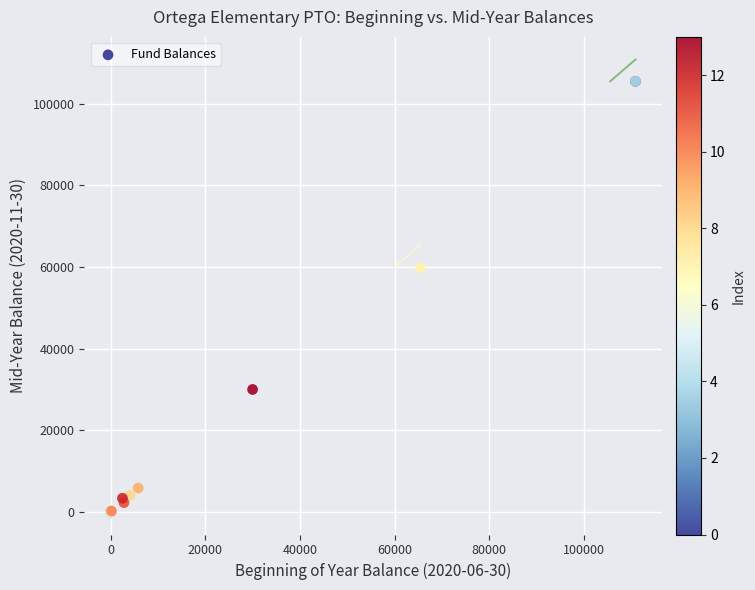

What Y value in the scatter plot is closest to 52754?

59803.2